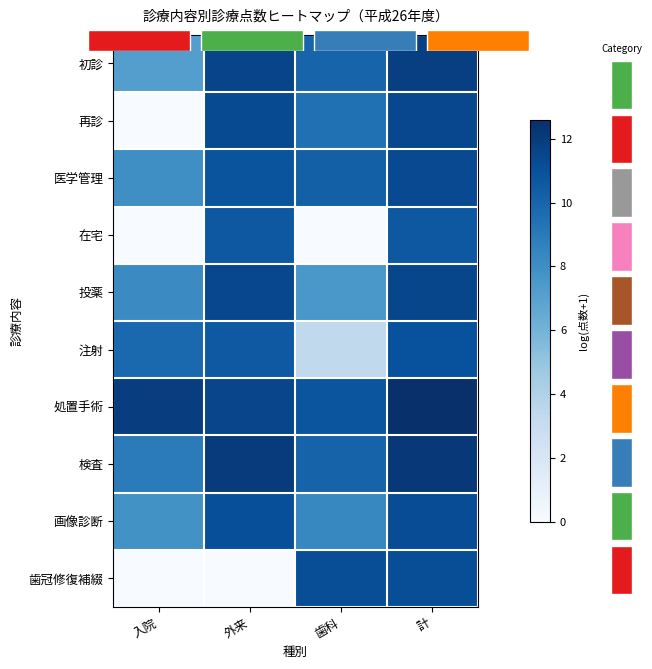

Where is 注射 nearest to the value 7?

入院